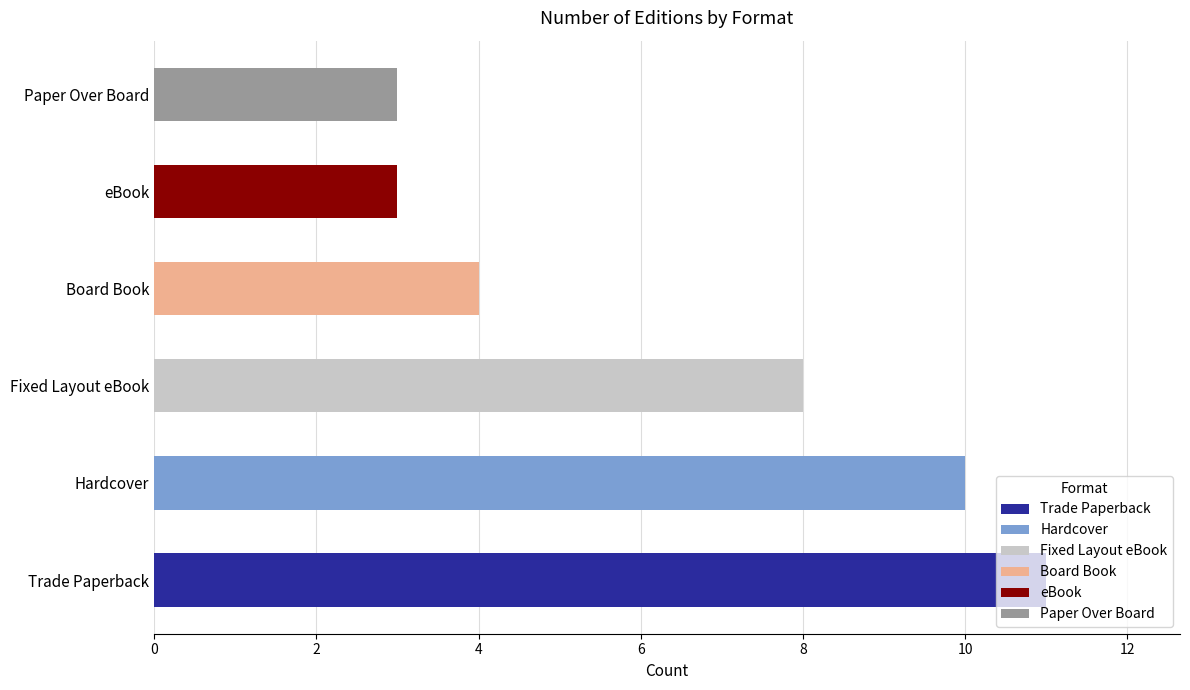

Is the value of Hardcover at 8 greater than the value of Trade Paperback at Trade Paperback?

No